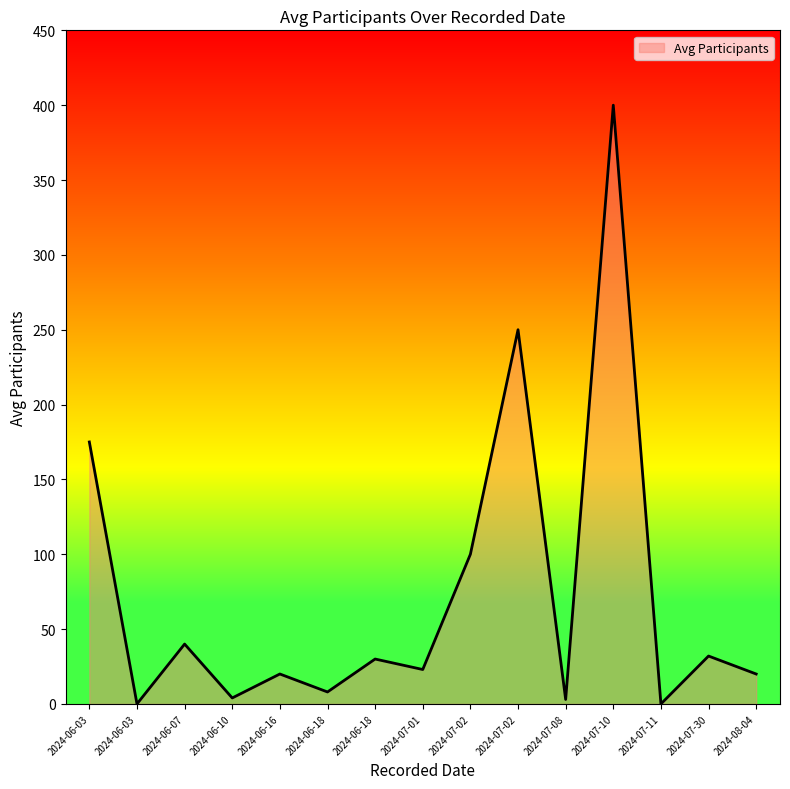

Is this an area chart (filled region under the line)?

Yes